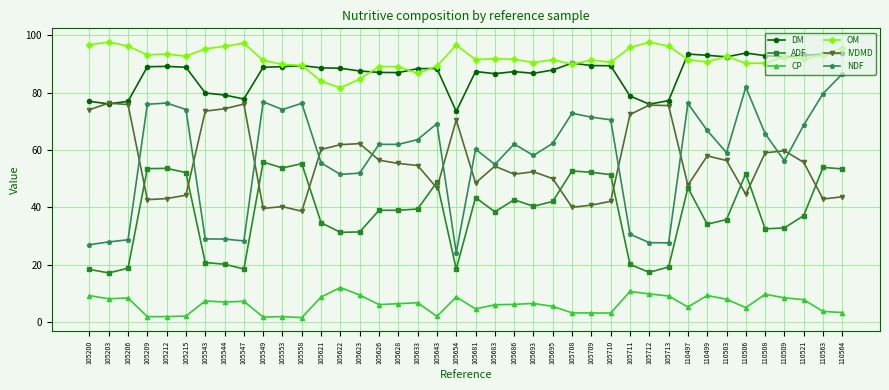

What is the lowest value of the ADF series?

17.2